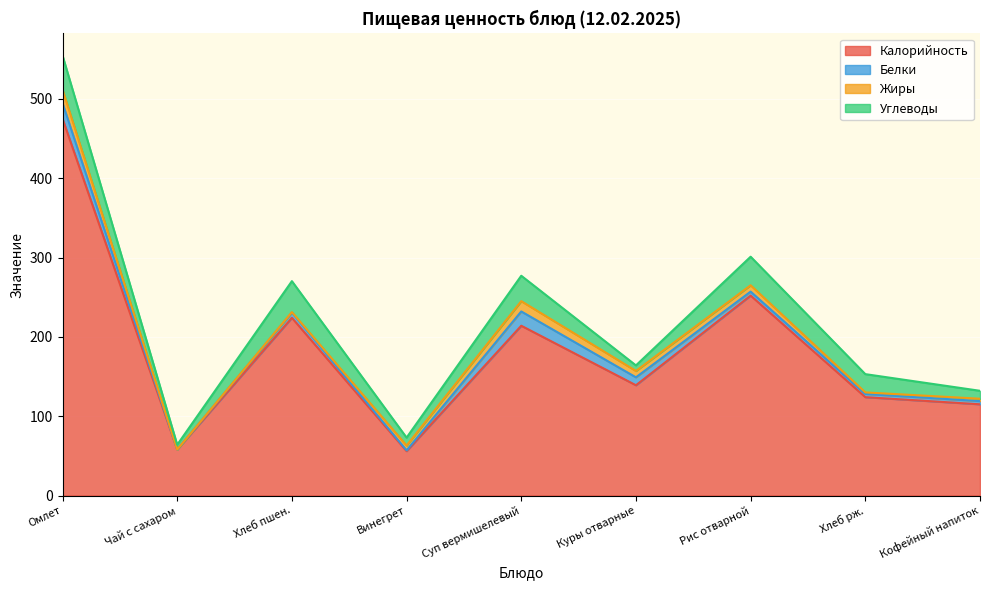

At which label is Калорийность closest to 265?

Рис отварной